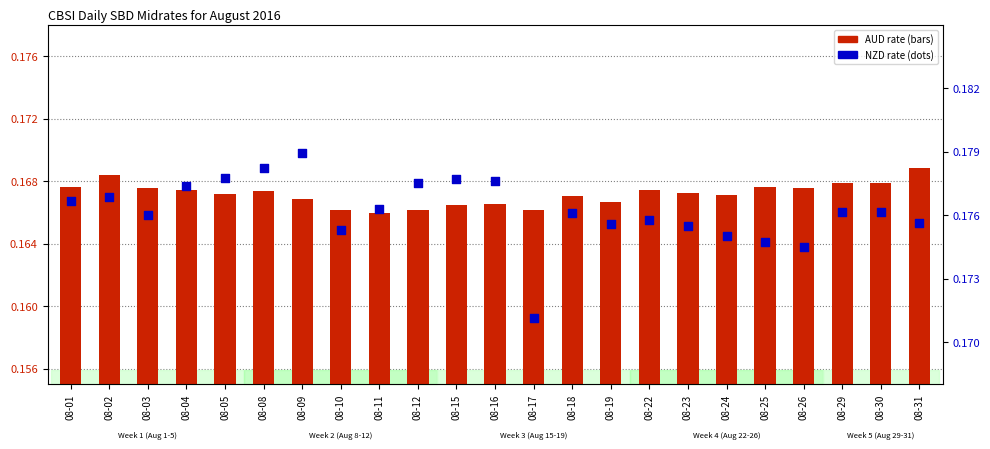

What is the total value across all series at 08-12?

0.3